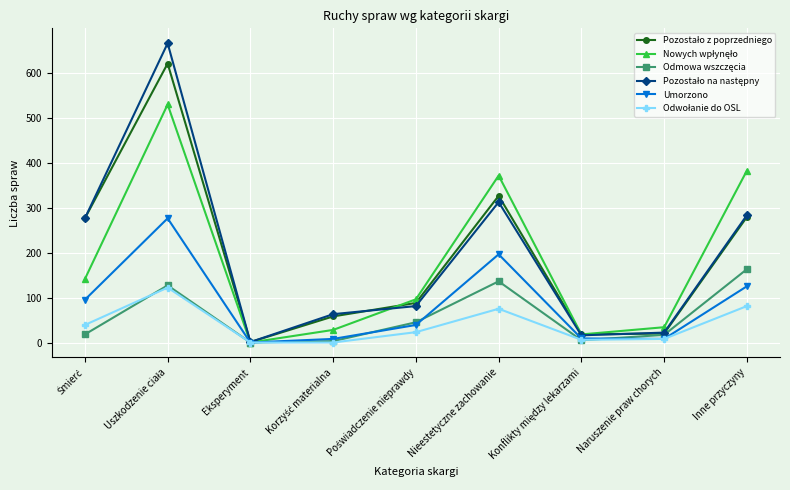

What is the maximum value for Umorzono?

276